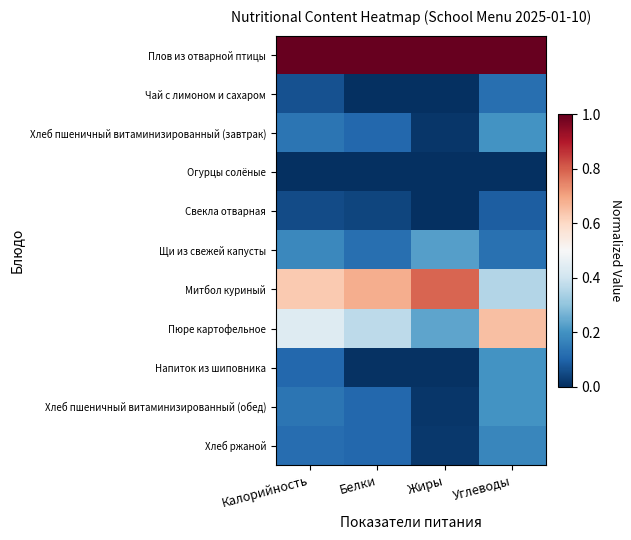

List the series in order of their peak value, highest first.

Плов из отварной птицы, Митбол куриный, Пюре картофельное, Щи из свежей капусты, Напиток из шиповника, Хлеб пшеничный витаминизированный (завтрак), Хлеб пшеничный витаминизированный (обед), Хлеб ржаной, Чай с лимоном и сахаром, Свекла отварная, Огурцы солёные